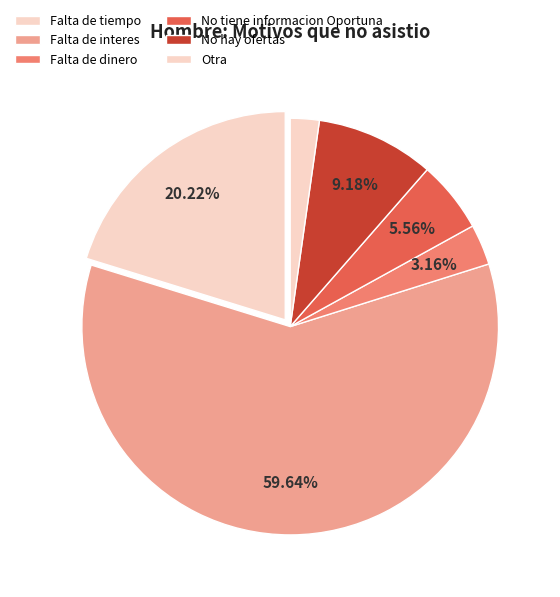

Does any single category account for the majority?

Yes